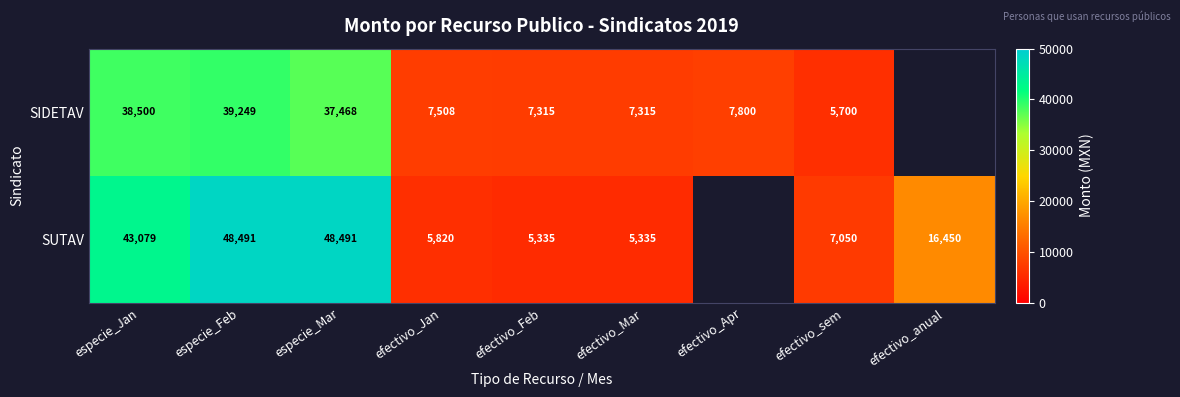

What is the difference between the SUTAV values at efectivo_Jan and especie_Feb?

42671